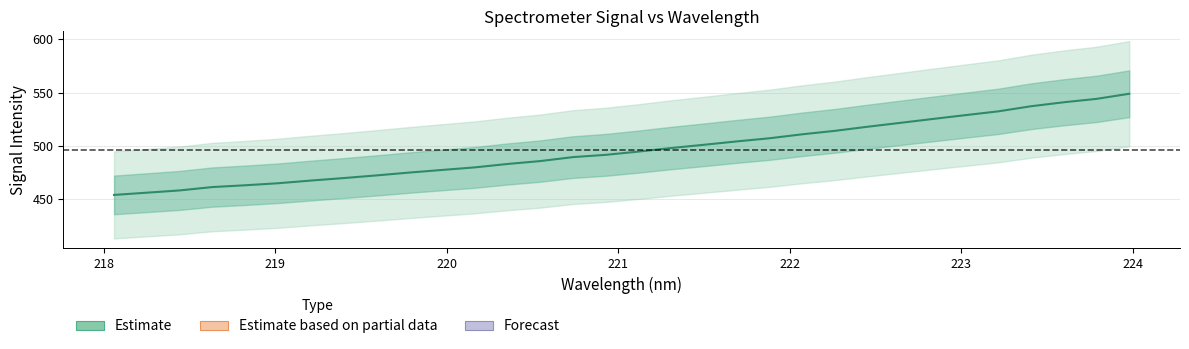

Reading right to left, what are all the values shown in this chart?

548.9	544.1	540.9	537.2	532.4	528.9	525.3	521.6	517.9	514.1	510.8	507.1	504.2	501.0	498.0	494.6	491.6	489.4	485.7	483.0	479.8	477.3	474.9	472.2	469.7	467.4	464.9	463.0	461.3	458.1	456.0	453.9